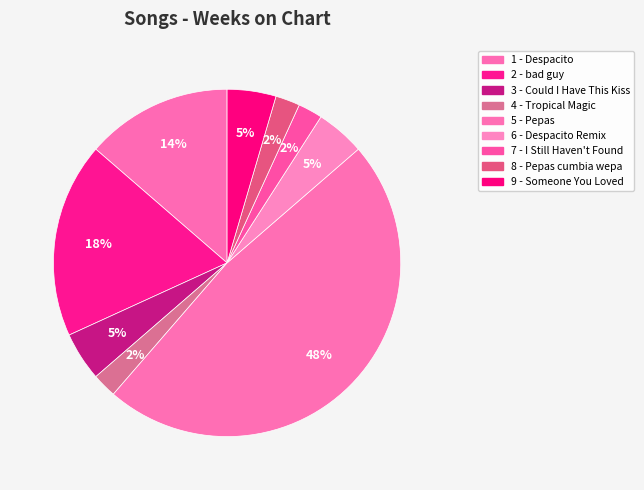

True or false: 3 - Could I Have This Kiss accounts for 1% of the total.

False